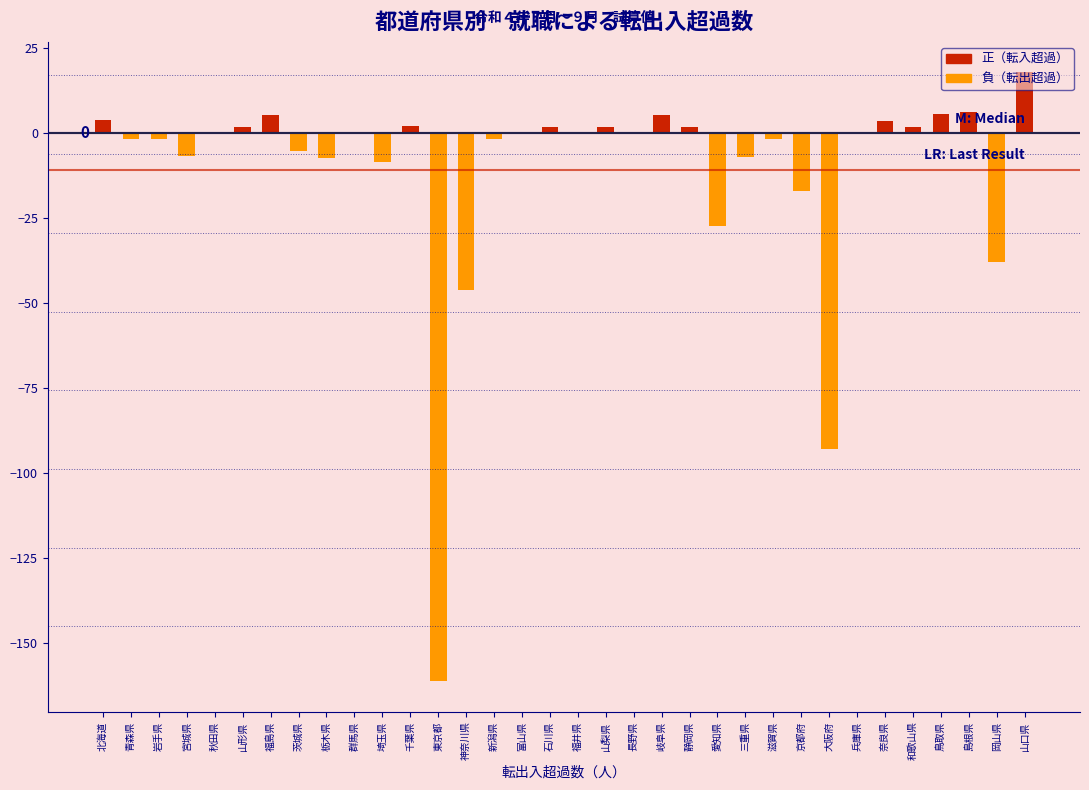

True or false: the data shows 11.1 at 山口県.

False